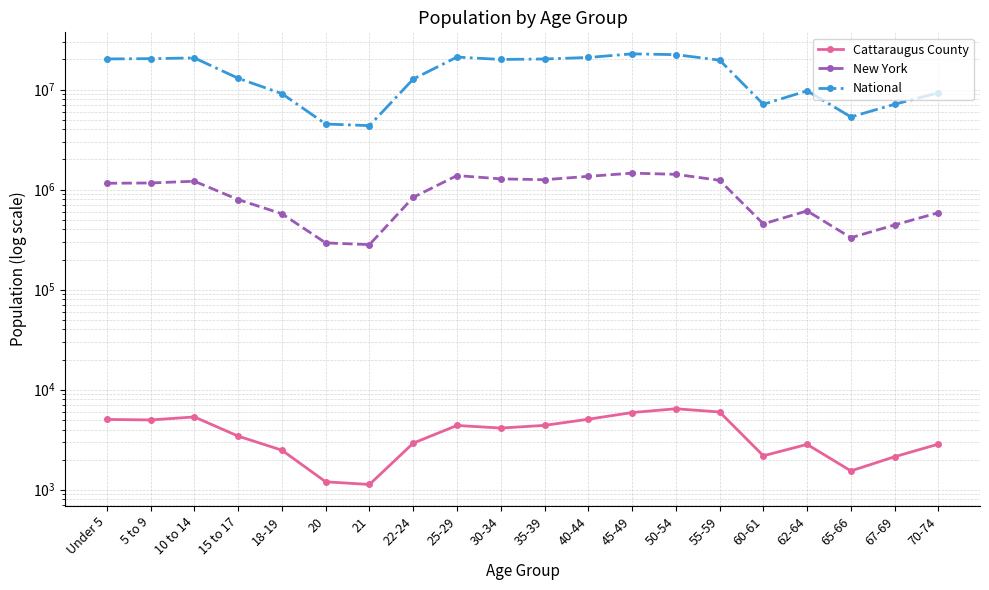

What is the maximum value for Cattaraugus County?

6446